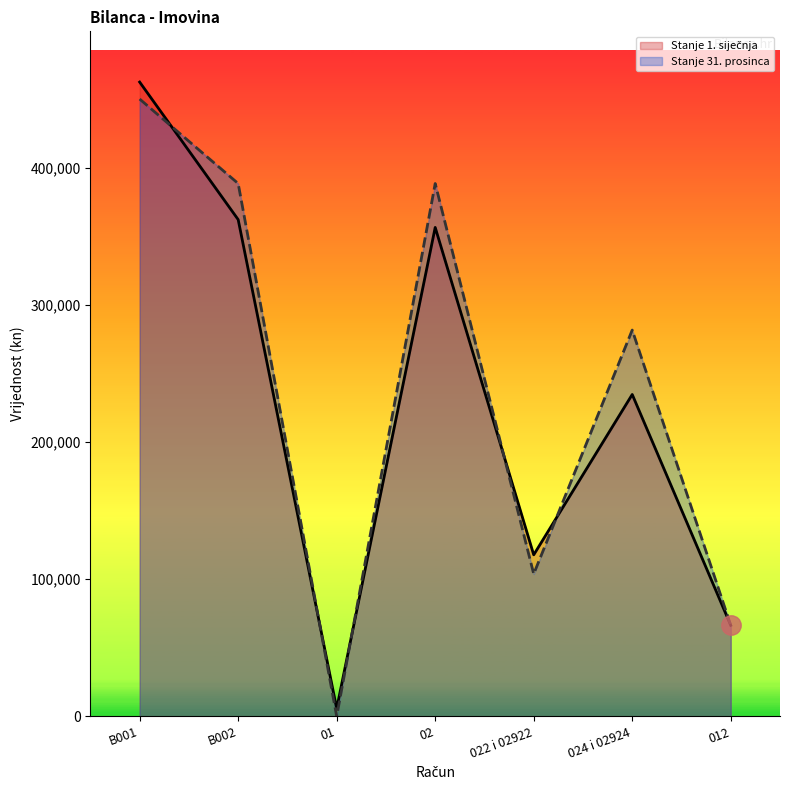

Between B001 and 024 i 02924, which series saw the biggest shift?

Stanje 1. siječnja